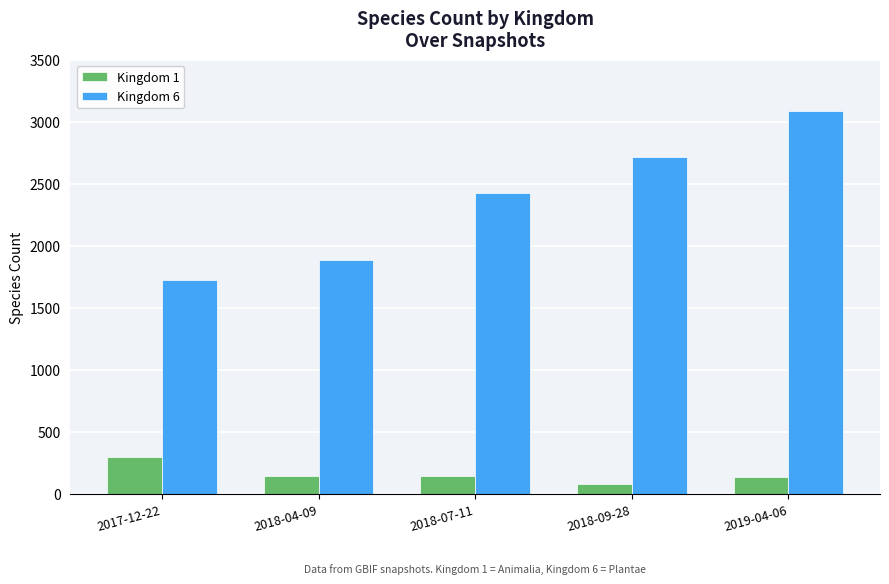

Which series has the largest range (max minus min)?

Kingdom 6